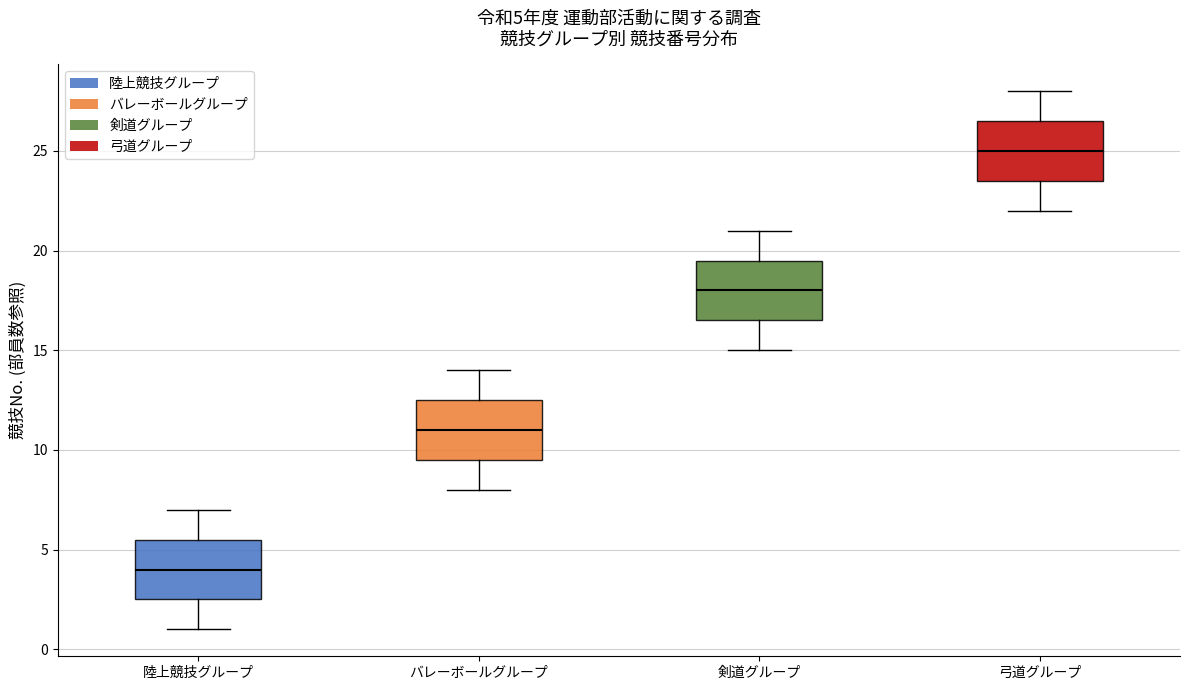

Which box's median line is the lowest?

陸上競技グループ